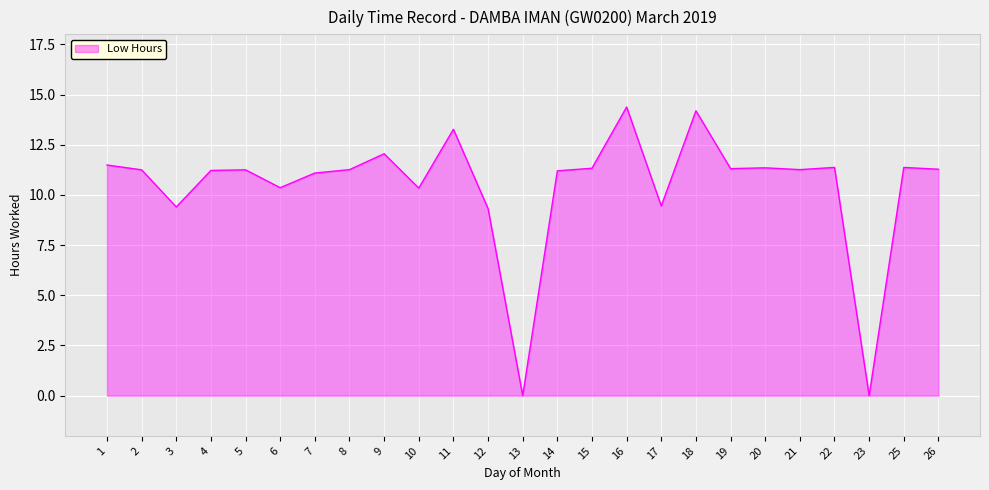

How many values exceed 11?

18